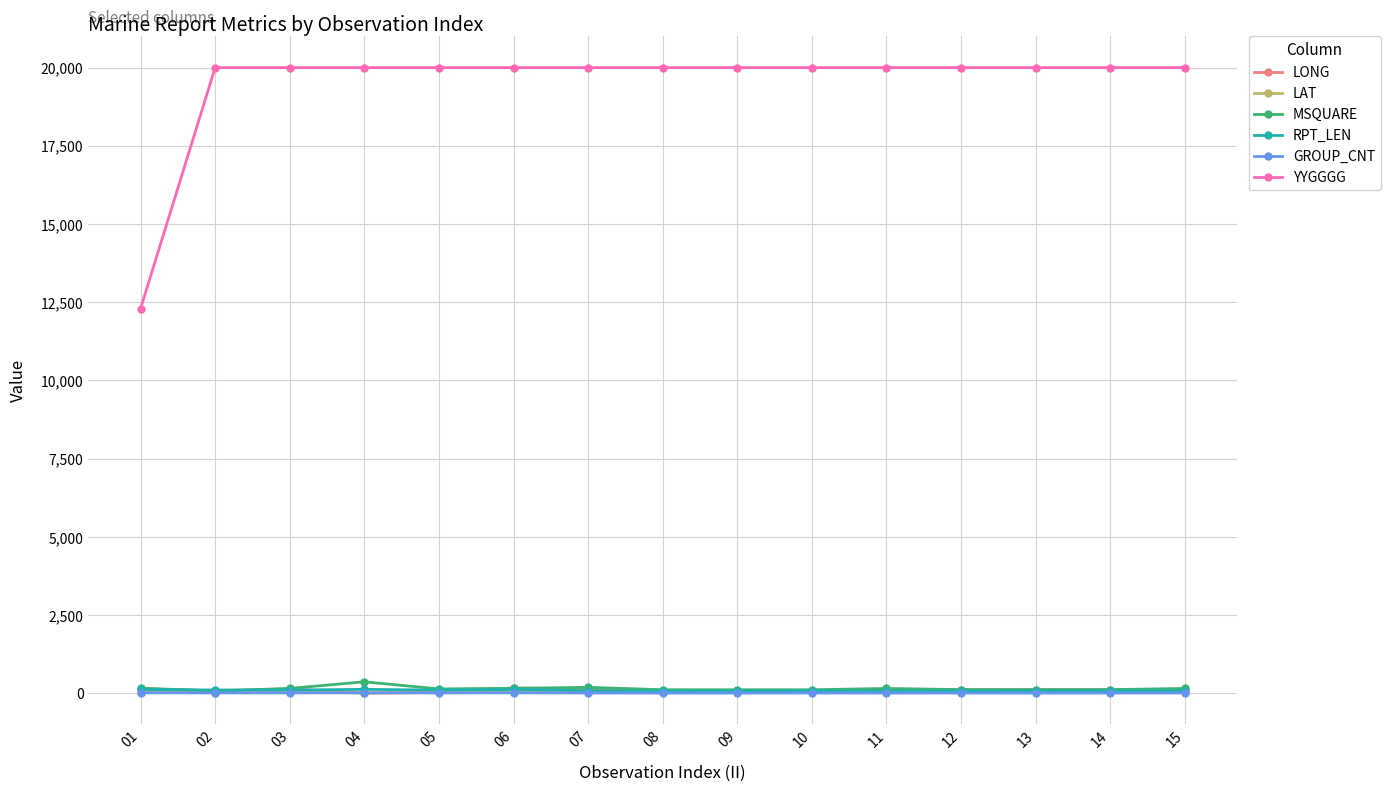

True or false: GROUP_CNT has more than 0 points higher than both neighbors.

True